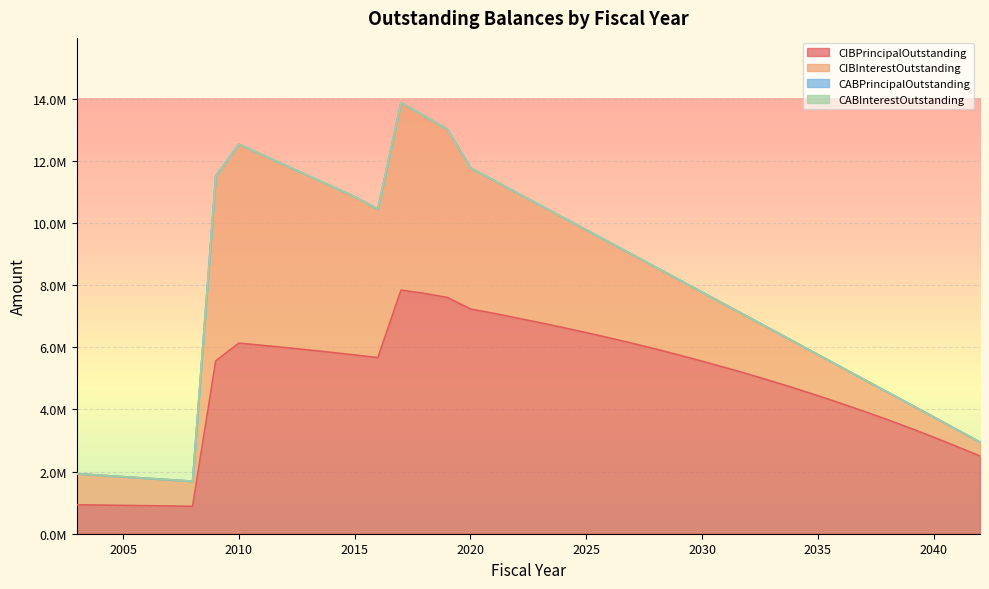

What is the total value across all series at 2038?

4561671.0